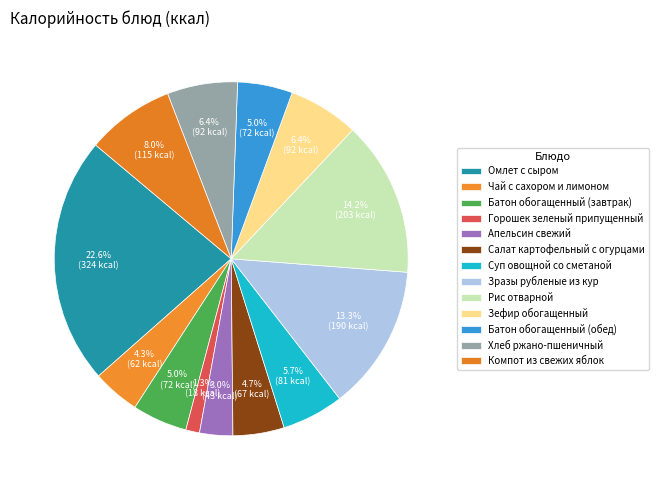

To the nearest percent, what percentage of the pie is Зефир обогащенный?

6%